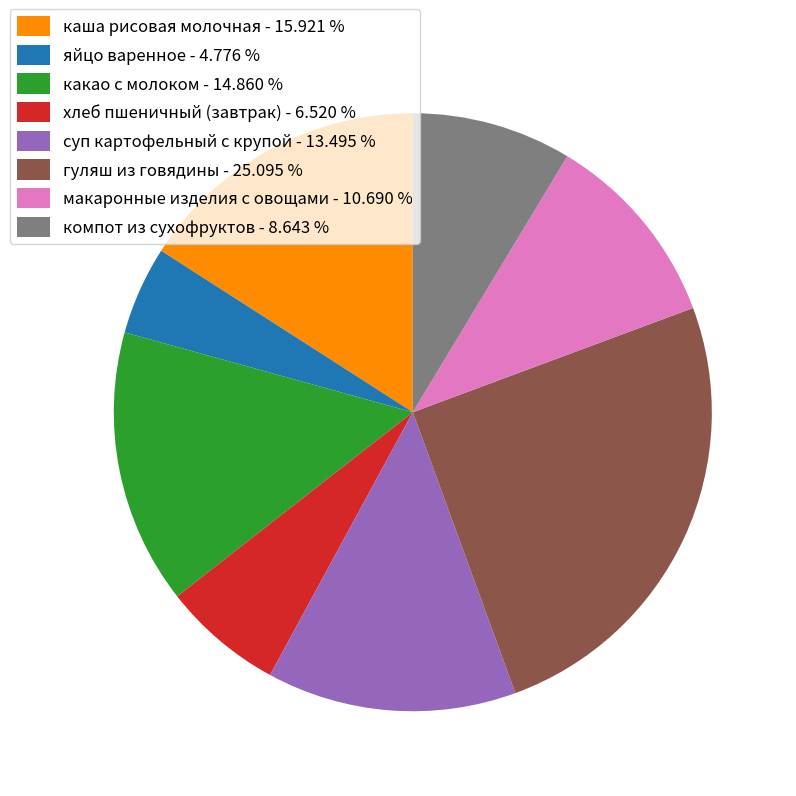

What is the smallest slice in the pie chart?

яйцо варенное